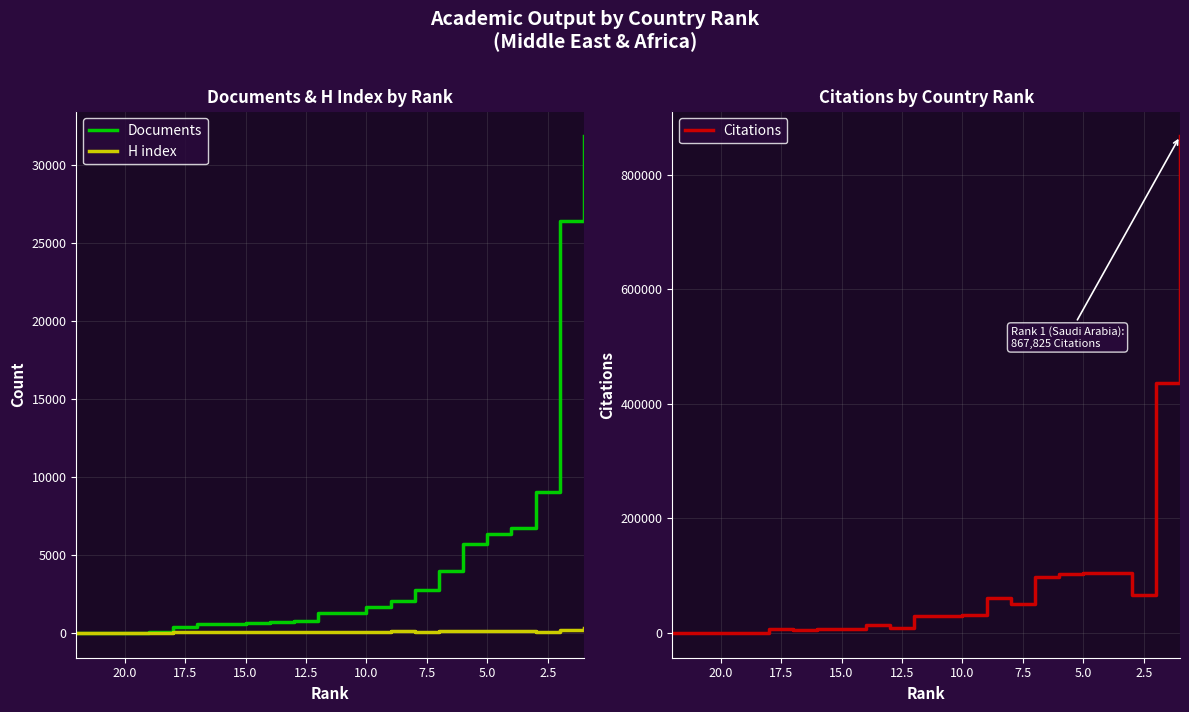

Reading left to right, what are all the values shown in this chart?

Documents: 3	10	19	54	392	563	568	656	724	748	1253	1309	1679	2043	2773	4001	5703	6350	6728	9025	26429	31852
H index: 2	5	7	11	43	32	42	39	48	40	76	78	80	108	90	124	112	124	112	86	175	316
Citations: 114	409	160	540	6783	5149	6988	7391	13543	8414	29592	30020	31961	60836	51170	97784	102408	104782	105495	66894	437080	867825